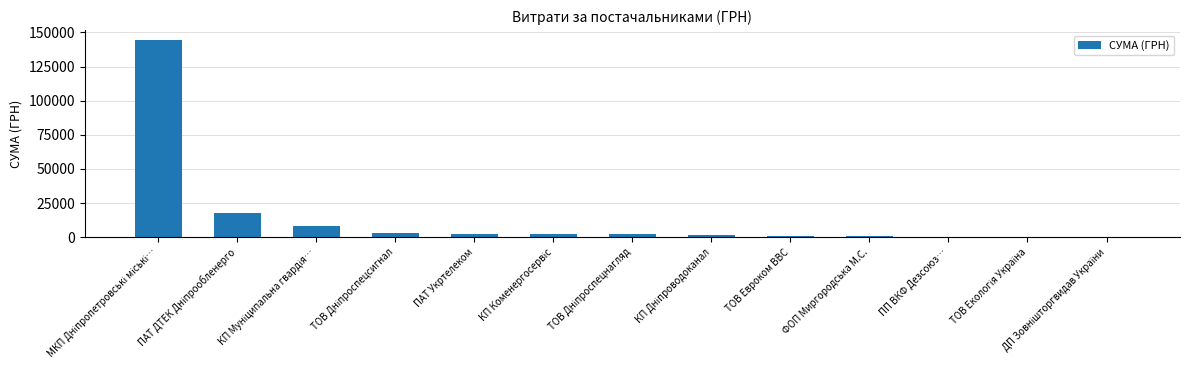

What is the sum of all values?

185650.0